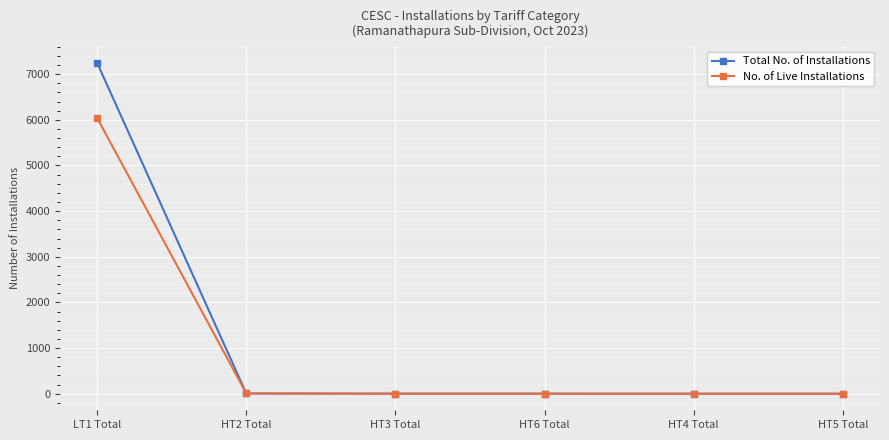

At which category does the chart reach its peak across all series?

LT1 Total